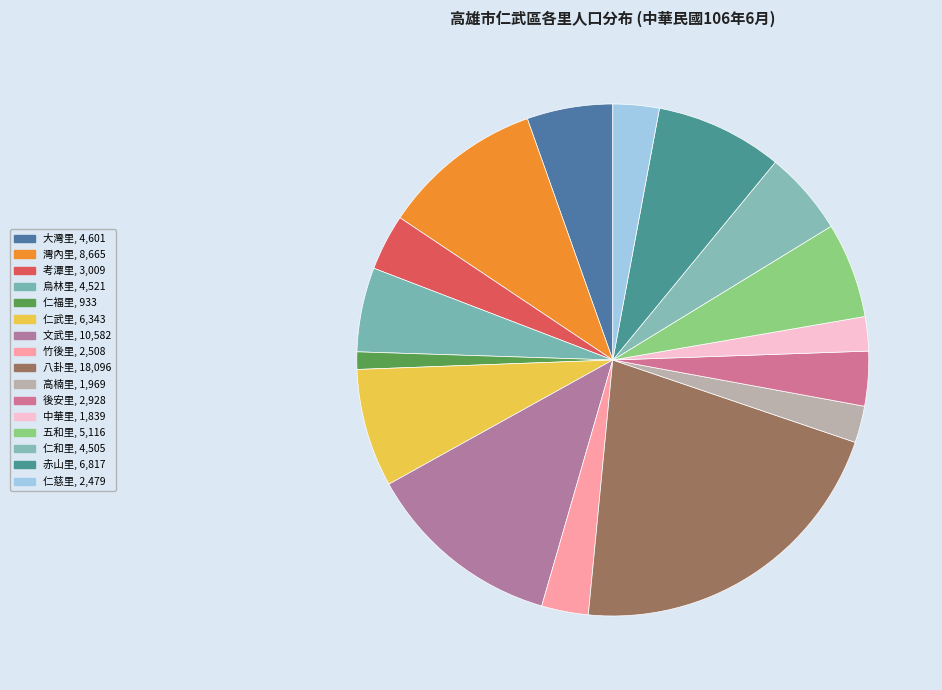

How many slices are in this pie chart?

16